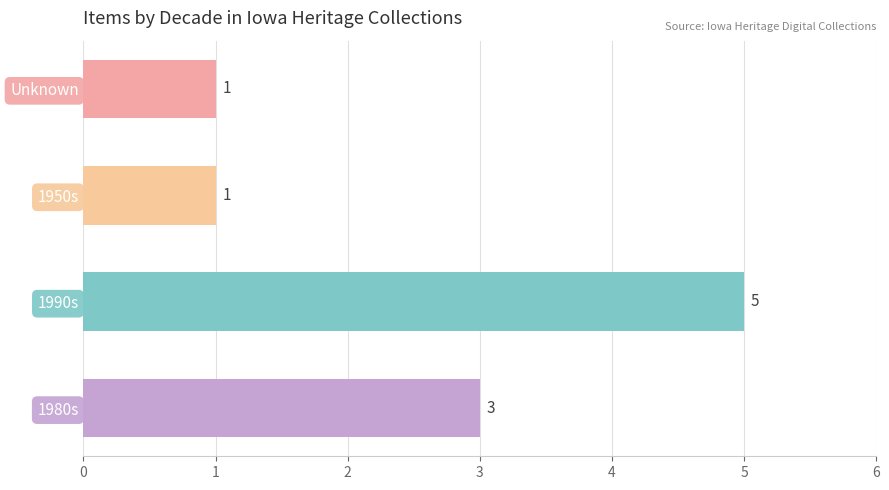

Are the bars grouped side by side (vs. stacked)?

No